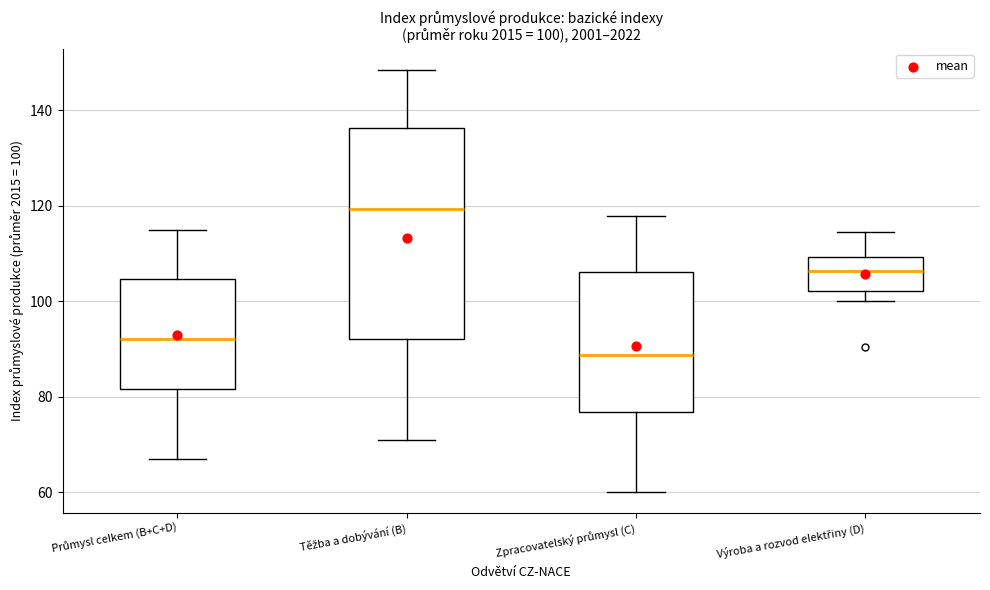

Which box's median line is the highest?

Těžba a dobývání (B)